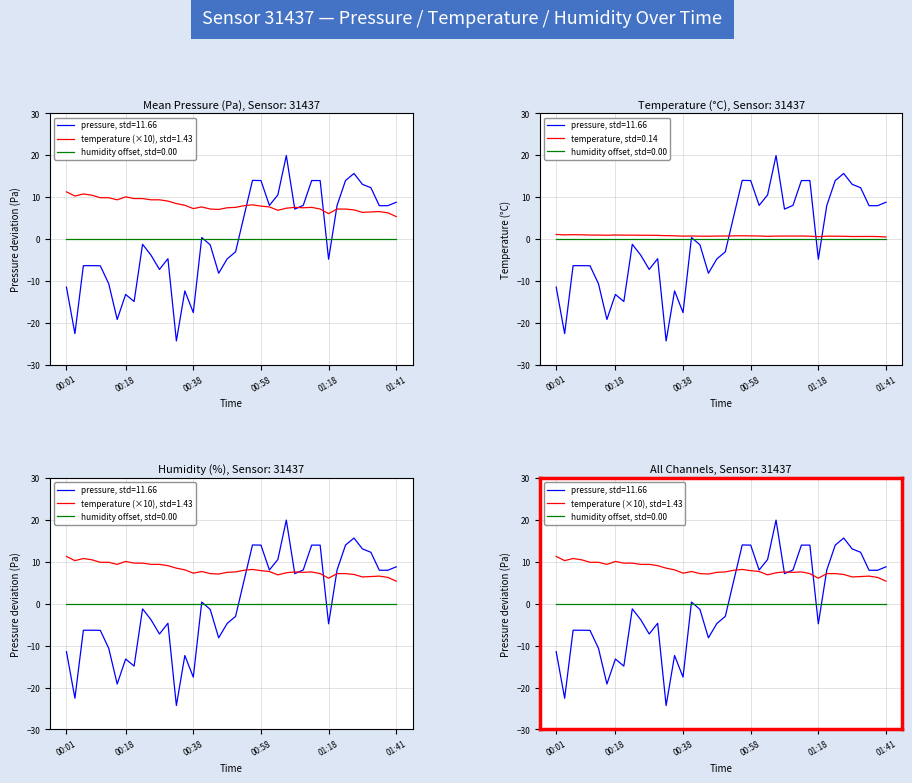

At which category is the sum across all series the highest?

01:05